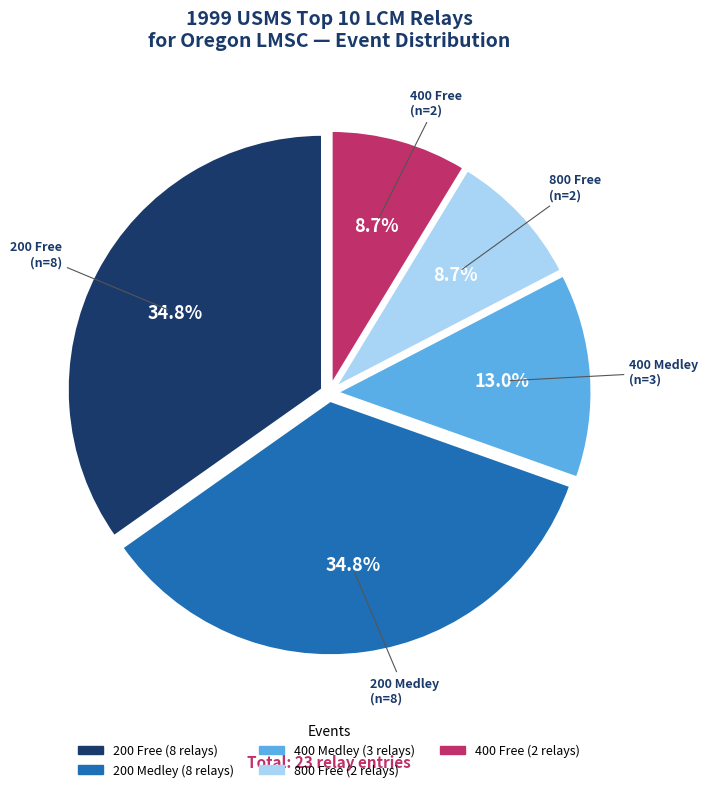

What percentage is NOT represented by 400 Free?

91.3%